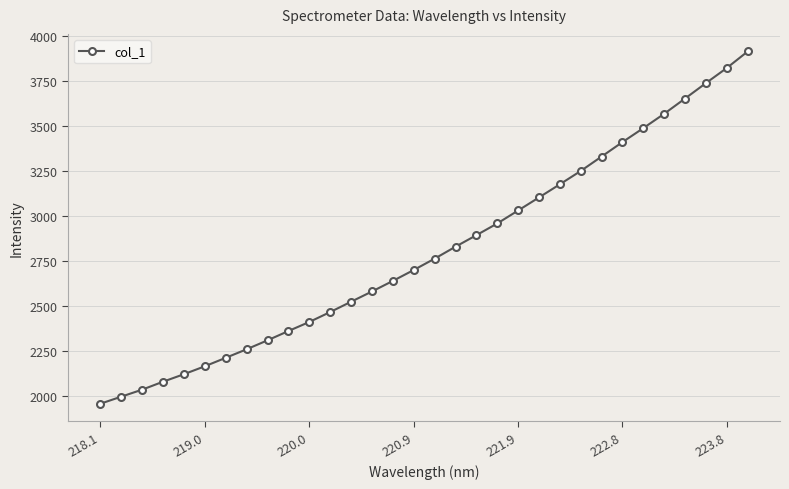

What is the maximum value shown in the chart?

3913.8